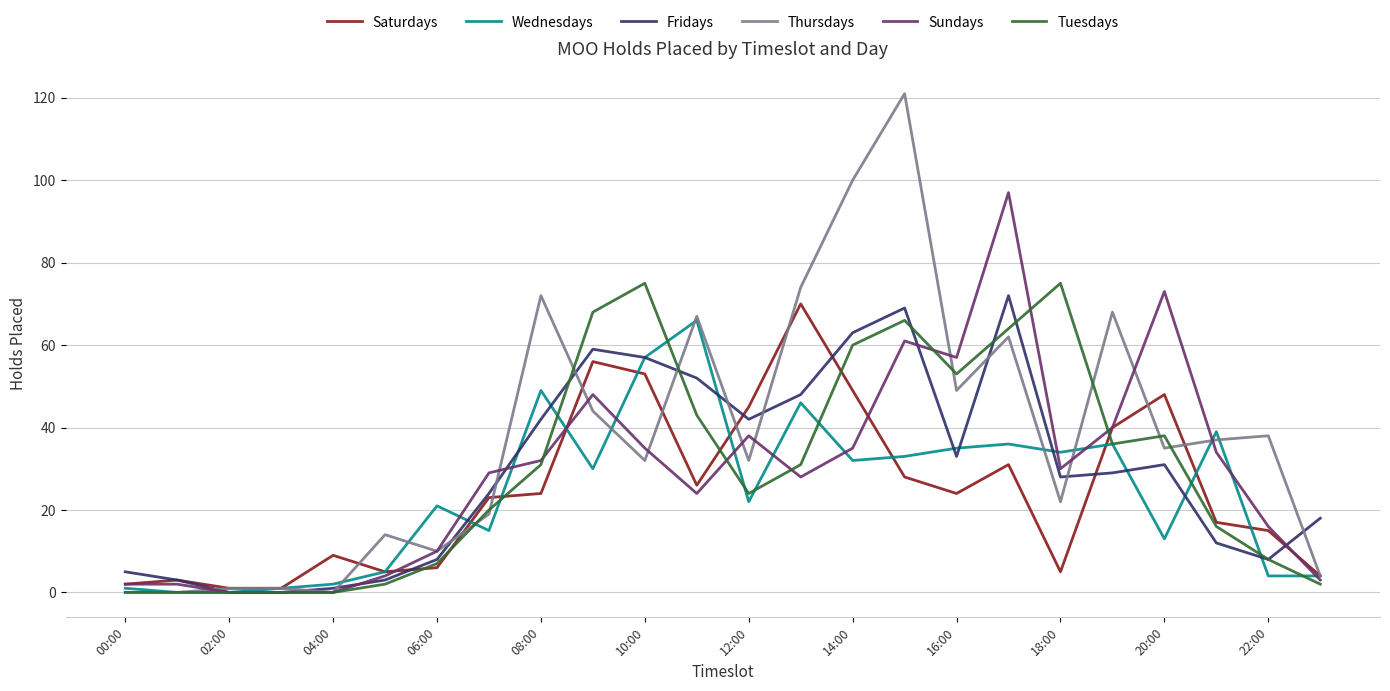

Which series has the widest spread of values?

Thursdays